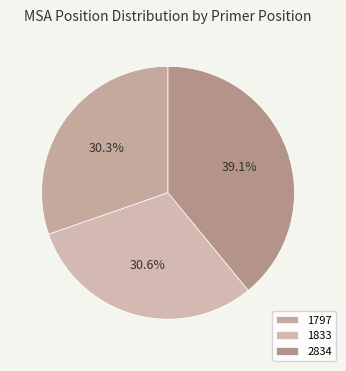

What percentage is the 1797 slice, to the nearest percent?

30%